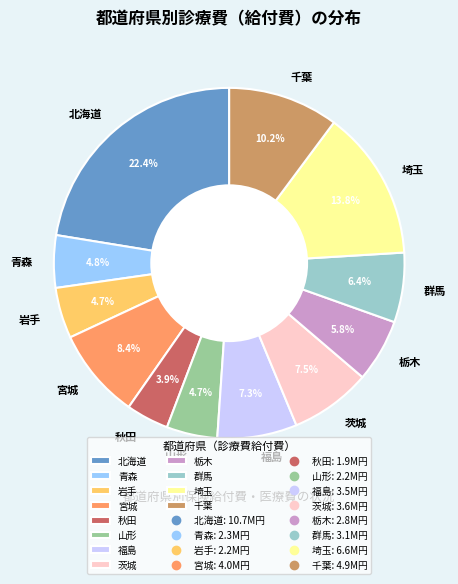

Does any single category account for the majority?

No